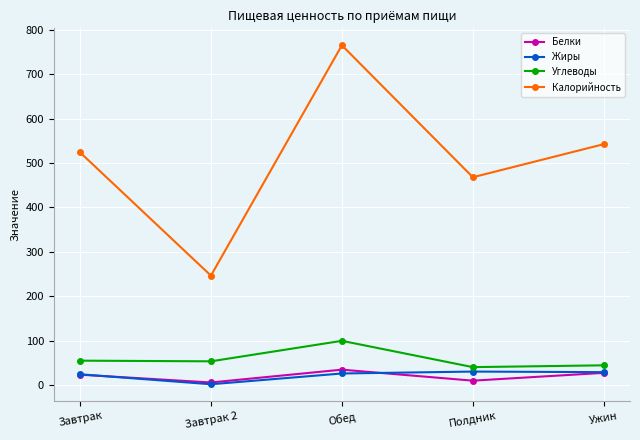

What is the total value across all series at Полдник?

547.6